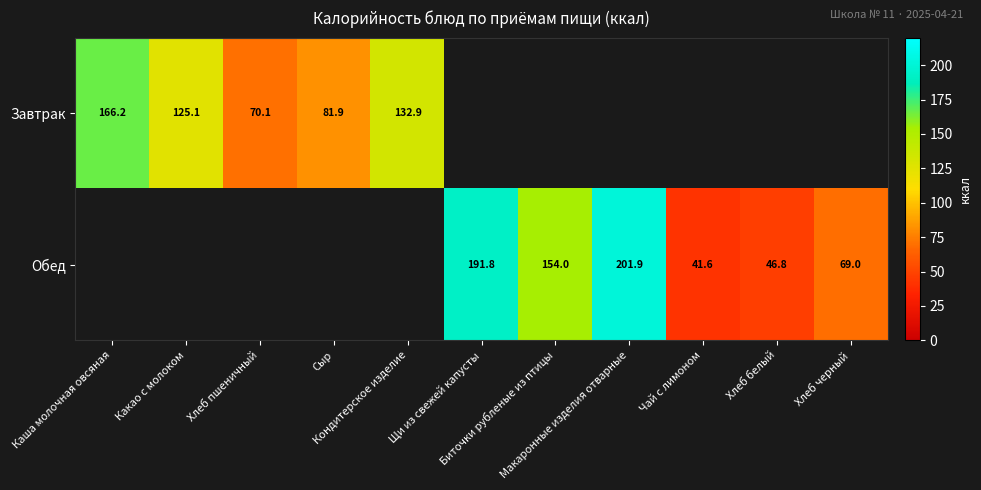

List the series in order of their overall mean, lowest first.

Завтрак, Обед